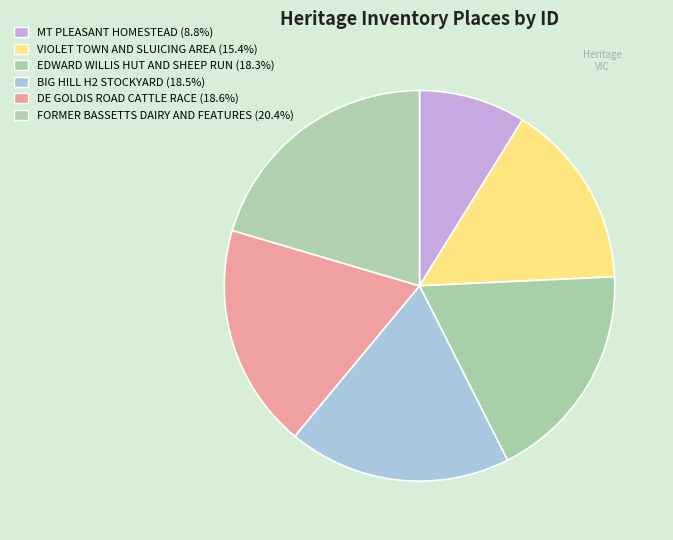

What percentage do DE GOLDIS ROAD CATTLE RACE and MT PLEASANT HOMESTEAD together represent?

27.4%